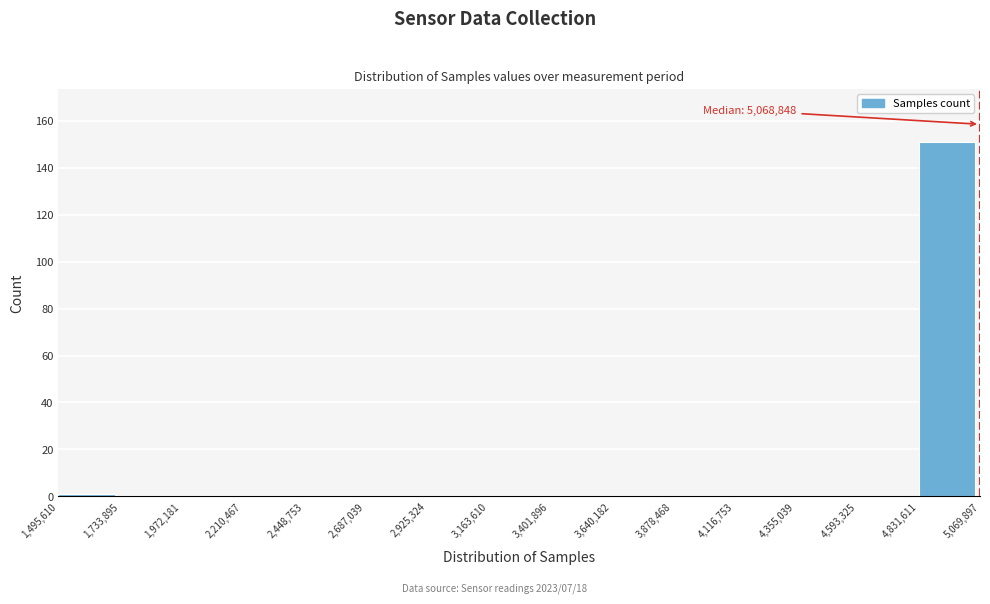

Which range on the x-axis has the tallest bar?

4,831,611 to 5,069,897